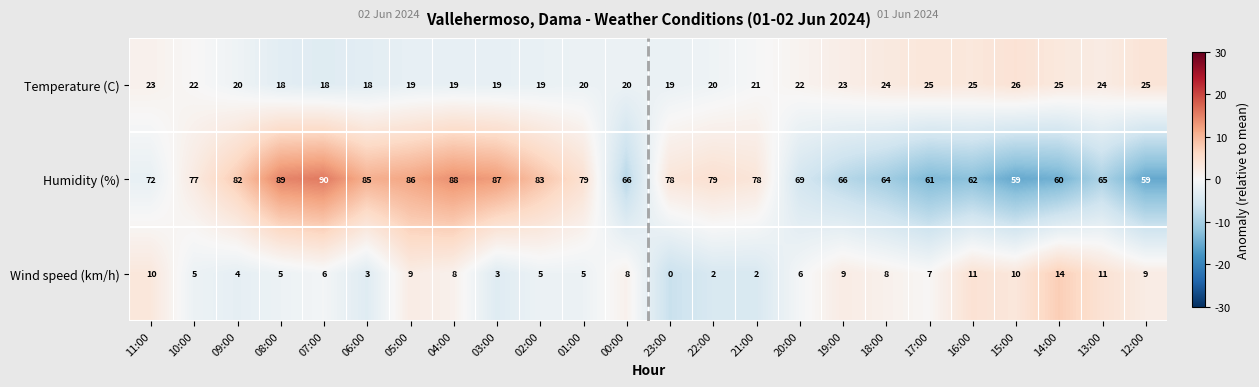

Rank the series by their average value, from lowest to highest.

Wind speed (km/h), Temperature (C), Humidity (%)